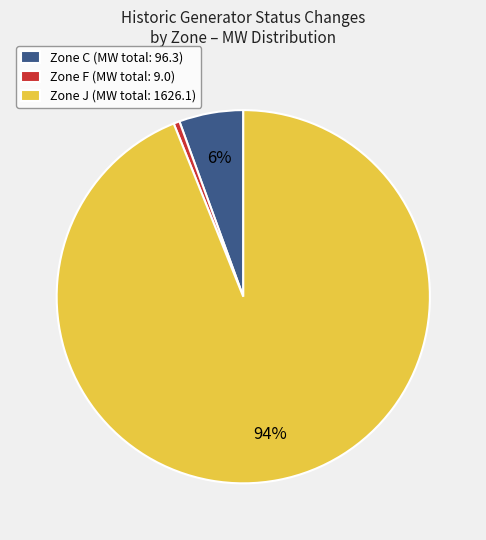

Which has a higher value, Zone C (MW total: 96.3) or Zone J (MW total: 1626.1)?

Zone J (MW total: 1626.1)